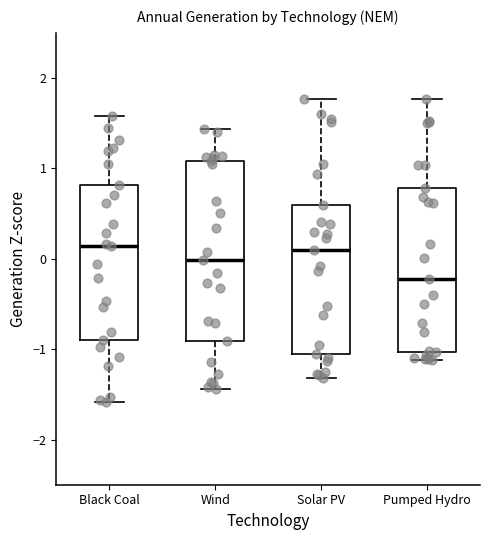

Where is the upper edge of the box for Pumped Hydro on the y-axis? The values are not printed on the chart, so give them approximately, as read against the axis.

0.8